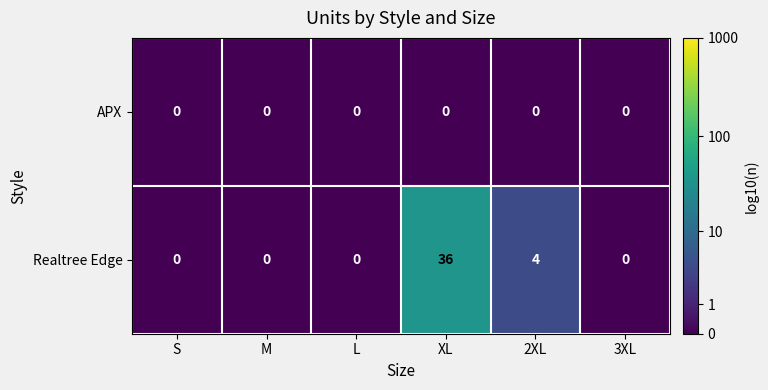

Count the number of categories in the chart.

6